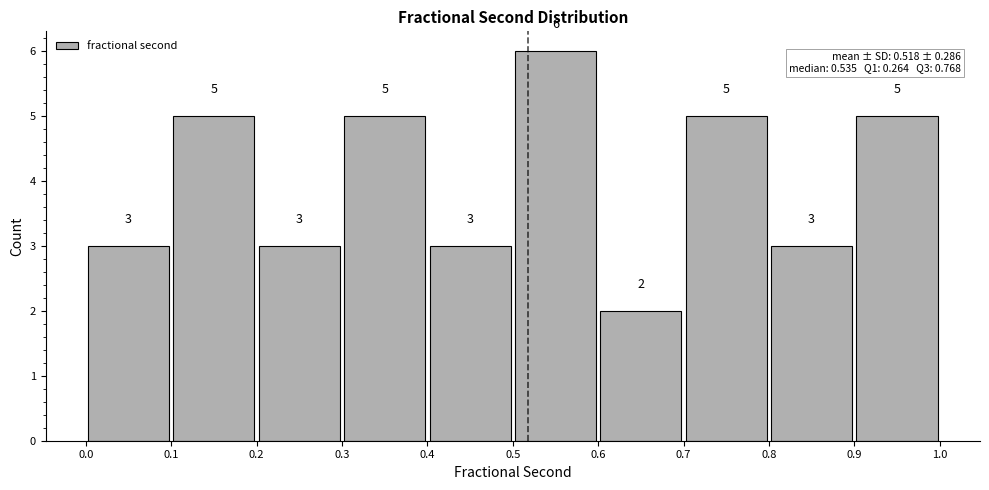

What is the height of the bar covering 0.6 to 0.7 on the x-axis?

2